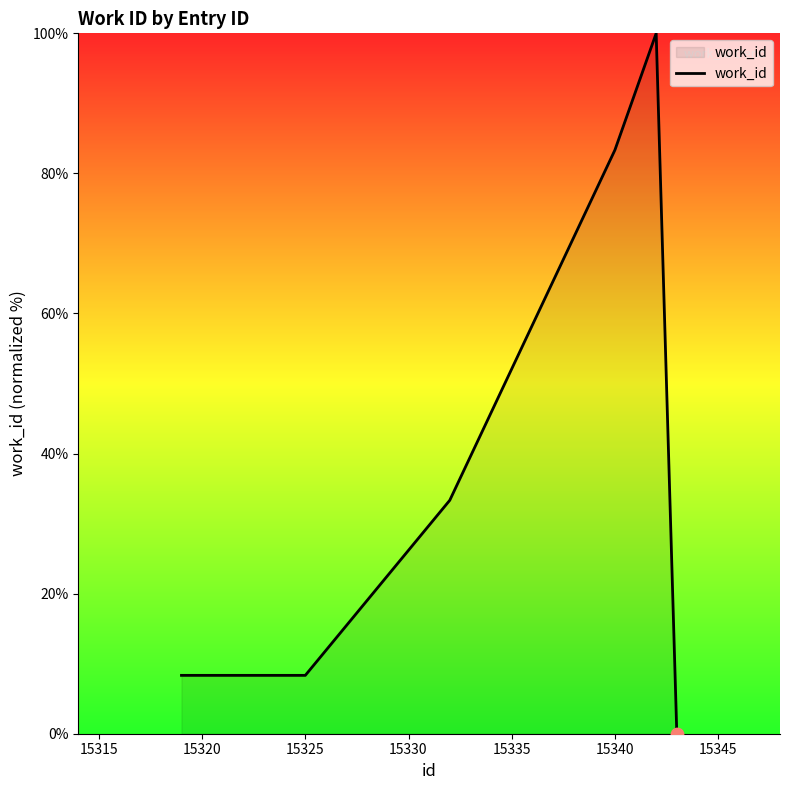

What is the maximum value shown in the chart?

100.0